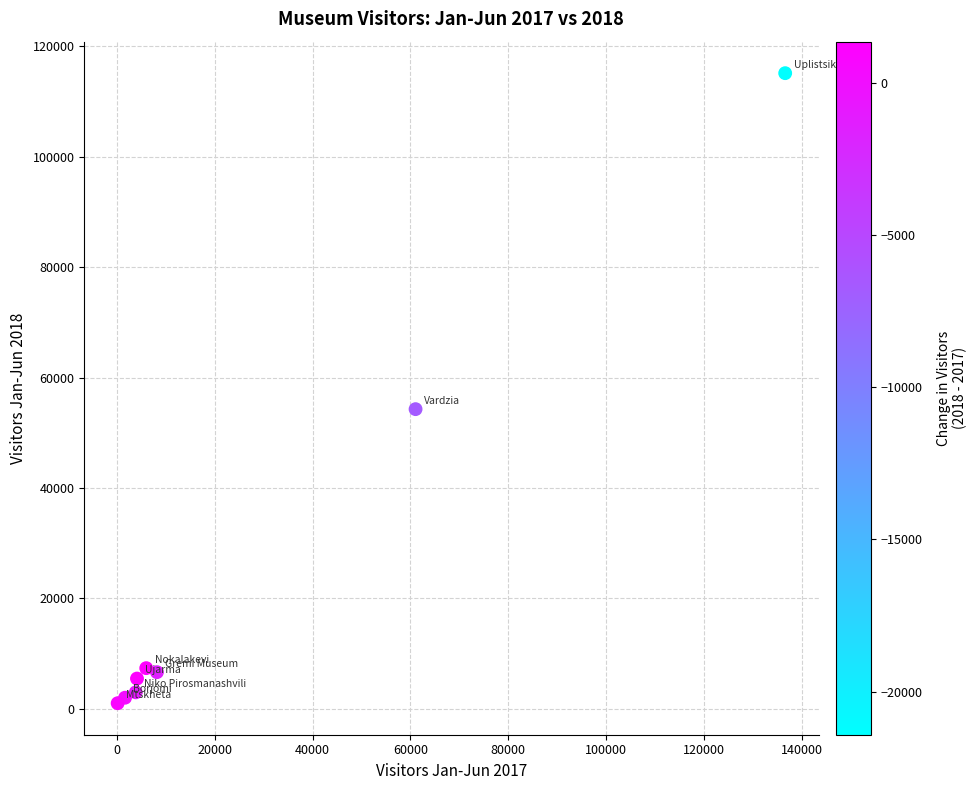

What Y value in the scatter plot is closest to 58079?

54282